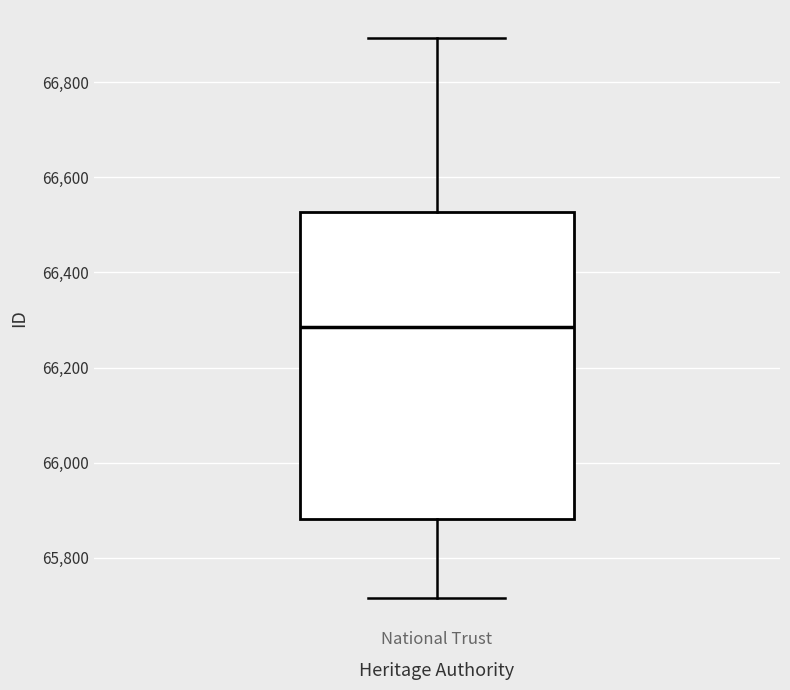

Transcribe this box plot: give where the median line is, the range the box spans, and where the two whiskers end, as read against the y-axis. The values are not printed on the chart, so give them approximately, as read against the axis.

median 66280, box 65880 to 66520, whiskers 65720 to 66900